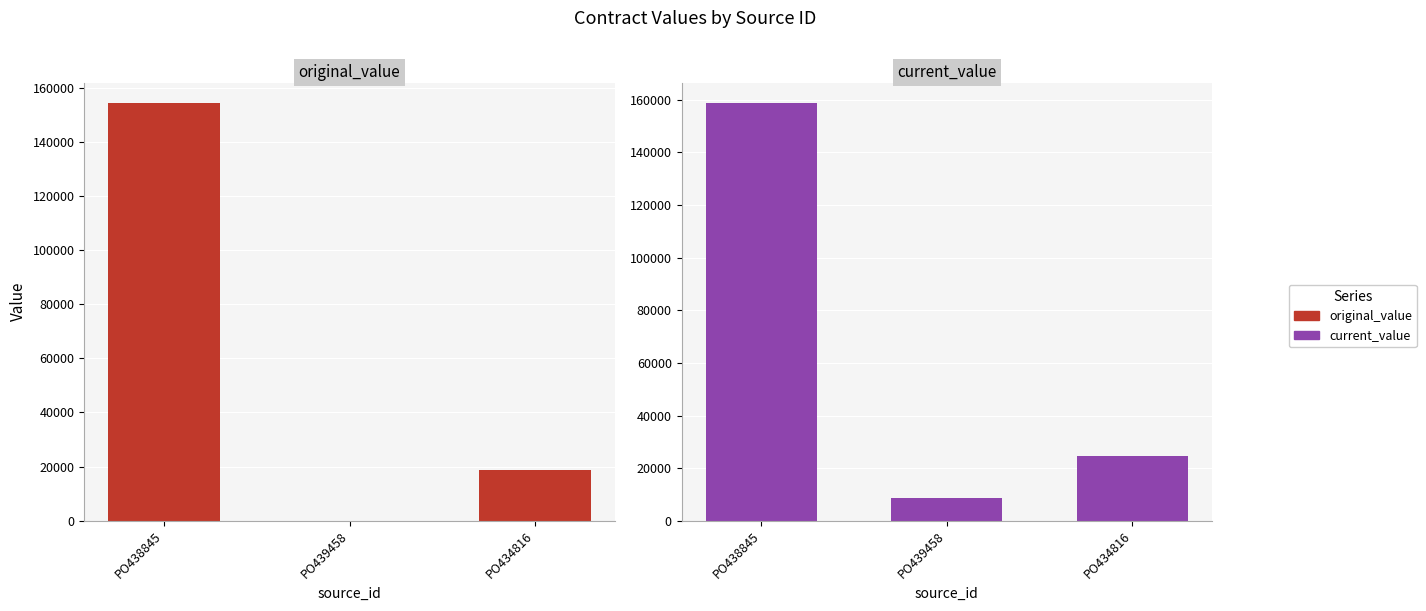

Reading left to right, list all the values displayed in this chart.

original_value: 154195.9	0.0	18644.0
current_value: 158659.2	8630.7	24662.0